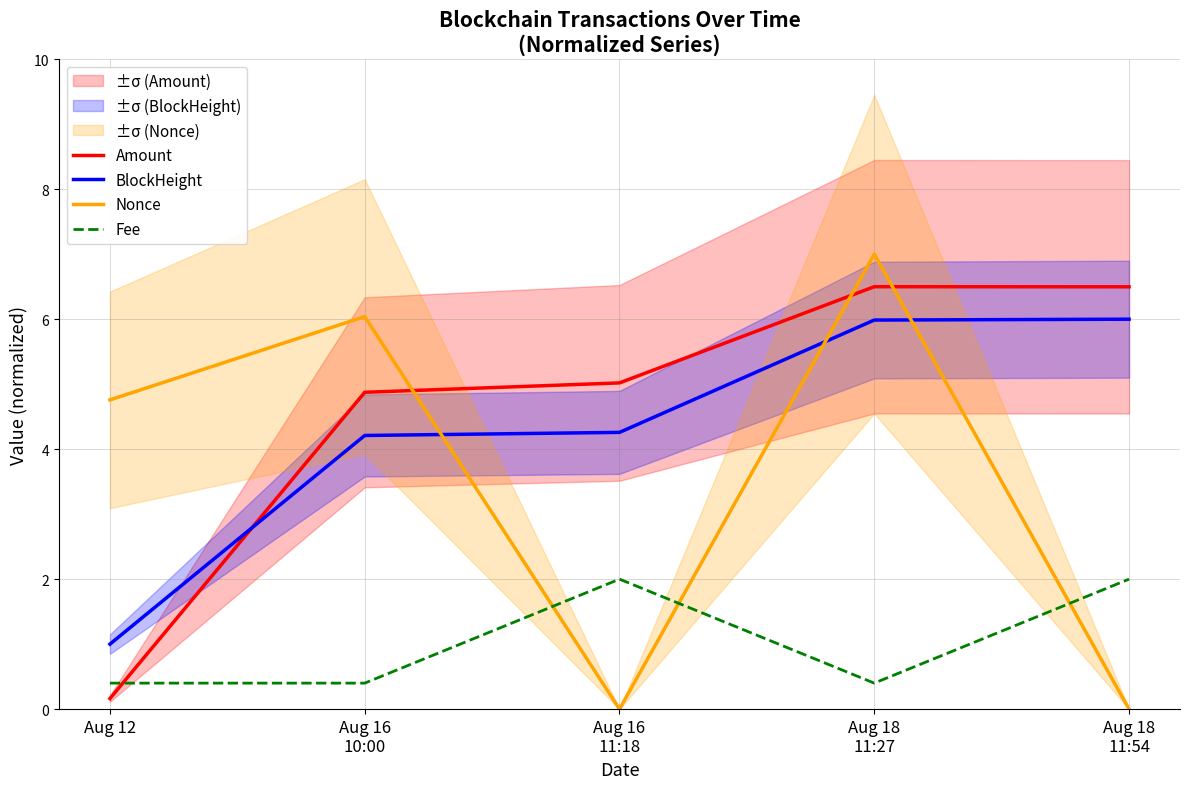

What are all the series names shown in the legend?

Amount, BlockHeight, Nonce, Fee